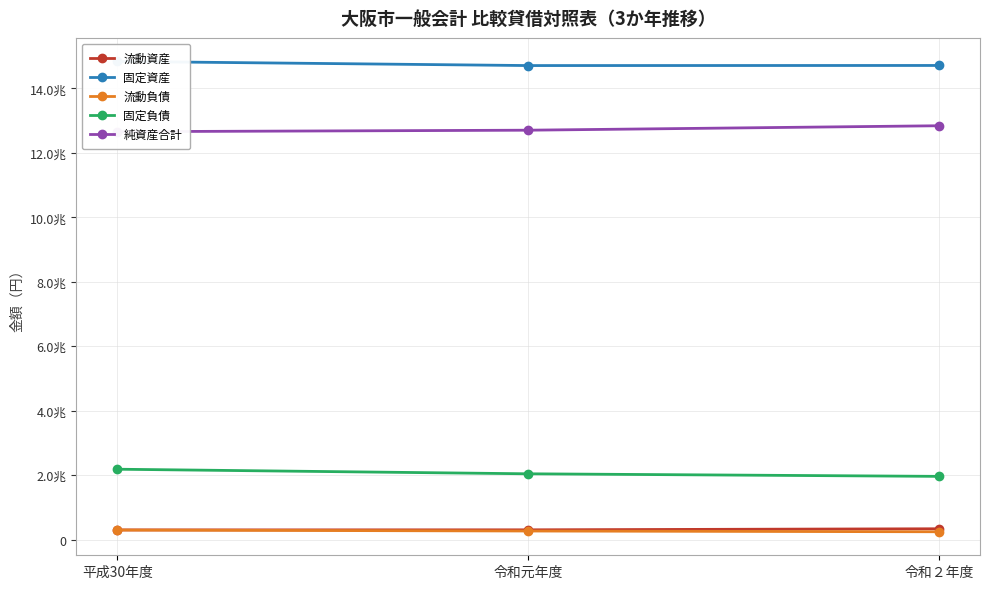

What is the label of the 1st point from the left?

平成30年度